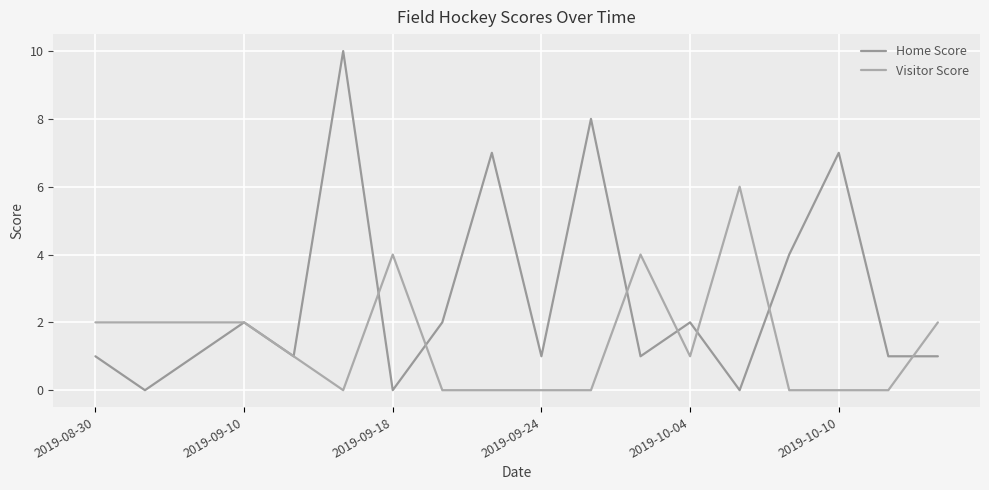

Is this an area chart (filled region under the line)?

No